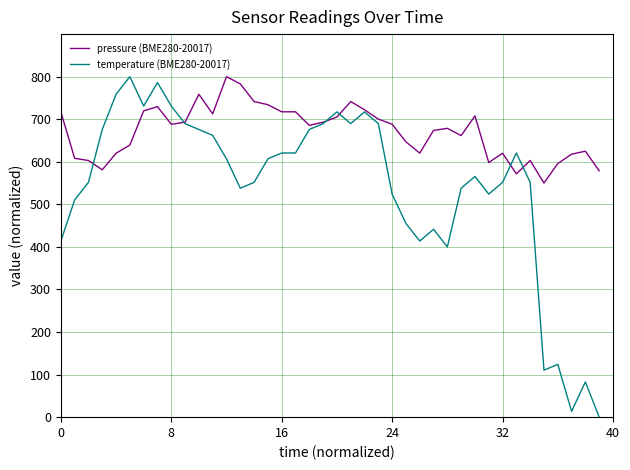

List the series in order of their overall mean, highest first.

pressure (BME280-20017), temperature (BME280-20017)